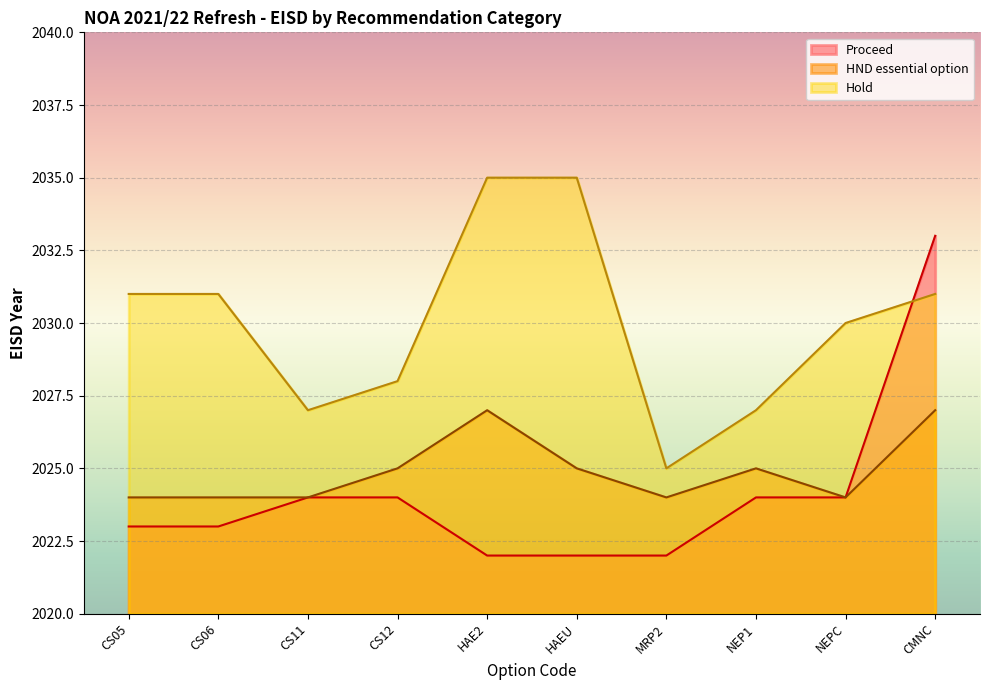

What is the label of the 7th point from the left?

MRP2